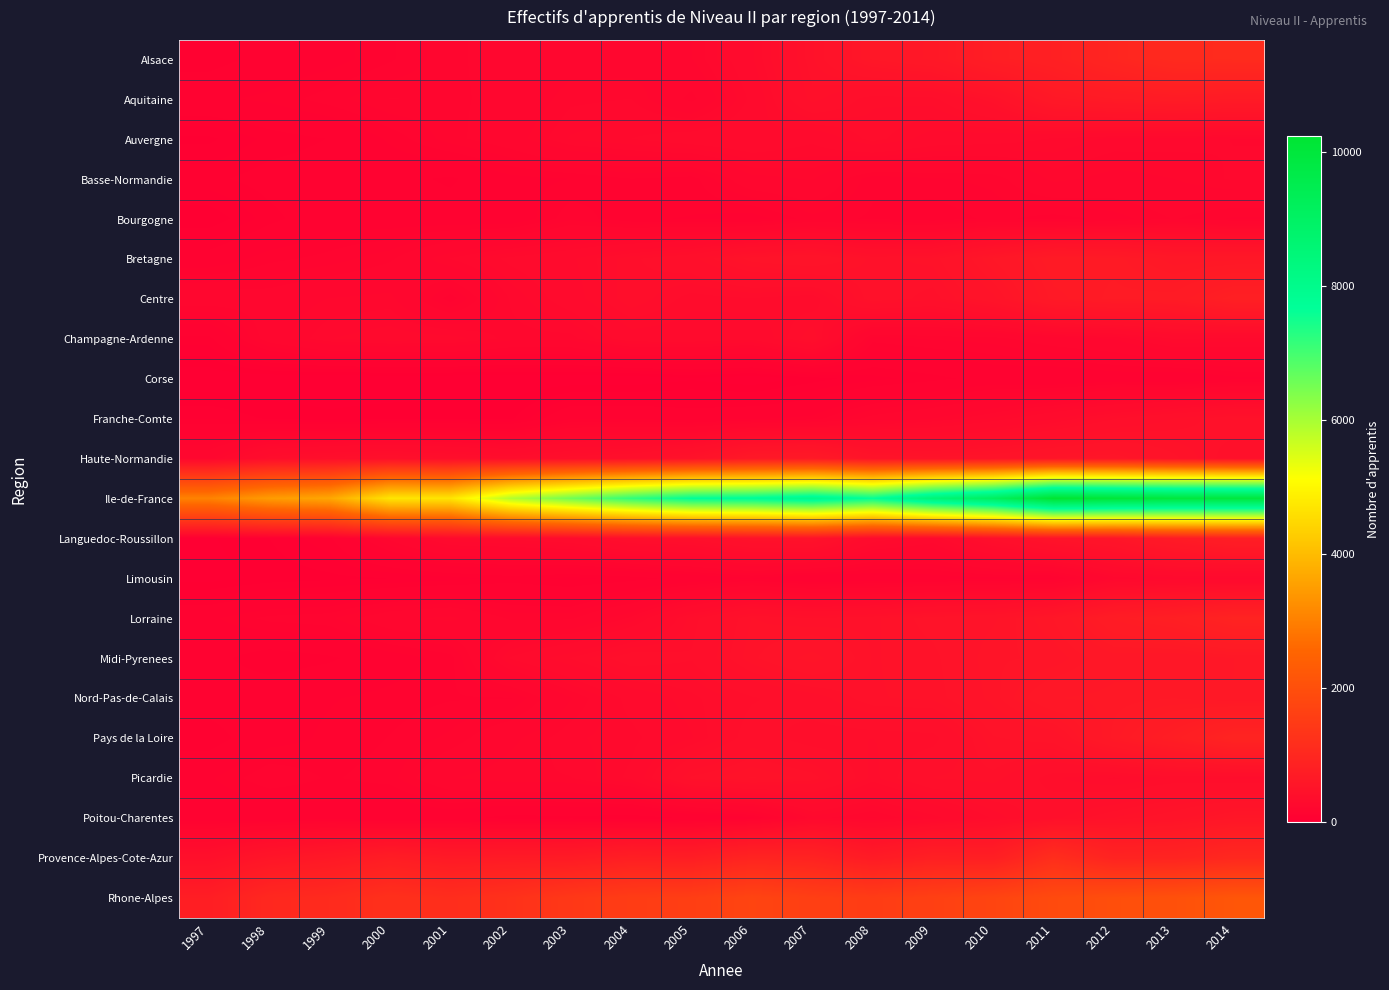

Reading left to right, list all the values displayed in this chart.

Alsace: 1997=64	1998=95	1999=108	2000=136	2001=175	2002=192	2003=203	2004=202	2005=219	2006=316	2007=456	2008=585	2009=627	2010=764	2011=823	2012=953	2013=1067	2014=1087
Aquitaine: 1997=114	1998=126	1999=151	2000=181	2001=176	2002=187	2003=234	2004=240	2005=170	2006=289	2007=432	2008=363	2009=372	2010=457	2011=627	2012=680	2013=705	2014=683
Auvergne: 1997=35	1998=66	1999=81	2000=125	2001=171	2002=203	2003=263	2004=280	2005=304	2006=319	2007=288	2008=351	2009=305	2010=297	2011=277	2012=254	2013=250	2014=239
Basse-Normandie: 1997=74	1998=92	1999=97	2000=91	2001=75	2002=111	2003=120	2004=140	2005=130	2006=209	2007=223	2008=146	2009=158	2010=166	2011=228	2012=210	2013=220	2014=244
Bourgogne: 1997=23	1998=71	1999=105	2000=101	2001=97	2002=94	2003=155	2004=122	2005=119	2006=106	2007=152	2008=136	2009=123	2010=147	2011=129	2012=149	2013=182	2014=156
Bretagne: 1997=96	1998=133	1999=148	2000=175	2001=241	2002=288	2003=315	2004=374	2005=411	2006=492	2007=517	2008=453	2009=467	2010=582	2011=680	2012=672	2013=604	2014=612
Centre: 1997=203	1998=196	1999=221	2000=228	2001=127	2002=243	2003=302	2004=378	2005=328	2006=338	2007=322	2008=460	2009=429	2010=512	2011=651	2012=687	2013=694	2014=800
Champagne-Ardenne: 1997=72	1998=200	1999=259	2000=275	2001=271	2002=231	2003=231	2004=302	2005=302	2006=287	2007=377	2008=149	2009=163	2010=170	2011=203	2012=222	2013=282	2014=273
Corse: 1997=0	1998=0	1999=0	2000=0	2001=0	2002=0	2003=0	2004=0	2005=17	2006=1	2007=30	2008=52	2009=71	2010=94	2011=83	2012=98	2013=87	2014=112
Franche-Comte: 1997=59	1998=36	1999=26	2000=33	2001=38	2002=34	2003=116	2004=117	2005=101	2006=114	2007=127	2008=191	2009=219	2010=263	2011=315	2012=377	2013=421	2014=462
Haute-Normandie: 1997=210	1998=355	1999=393	2000=410	2001=379	2002=355	2003=394	2004=415	2005=477	2006=629	2007=654	2008=507	2009=490	2010=505	2011=541	2012=559	2013=487	2014=419
Ile-de-France: 1997=3044	1998=3468	1999=3654	2000=4693	2001=4690	2002=5884	2003=6550	2004=7189	2005=7686	2006=7777	2007=8075	2008=7646	2009=8557	2010=9129	2011=10238	2012=10065	2013=9943	2014=9926
Languedoc-Roussillon: 1997=17	1998=40	1999=75	2000=187	2001=280	2002=287	2003=309	2004=379	2005=389	2006=462	2007=473	2008=299	2009=258	2010=394	2011=497	2012=549	2013=685	2014=774
Limousin: 1997=10	1998=27	1999=34	2000=39	2001=50	2002=68	2003=53	2004=67	2005=93	2006=118	2007=86	2008=93	2009=106	2010=114	2011=115	2012=227	2013=252	2014=252
Lorraine: 1997=114	1998=147	1999=155	2000=209	2001=228	2002=175	2003=175	2004=246	2005=369	2006=461	2007=439	2008=455	2009=492	2010=515	2011=581	2012=724	2013=786	2014=894
Midi-Pyrenees: 1997=92	1998=61	1999=75	2000=103	2001=130	2002=283	2003=342	2004=402	2005=383	2006=474	2007=535	2008=458	2009=472	2010=537	2011=543	2012=606	2013=595	2014=620
Nord-Pas-de-Calais: 1997=98	1998=106	1999=118	2000=128	2001=138	2002=138	2003=218	2004=293	2005=333	2006=376	2007=403	2008=458	2009=465	2010=530	2011=619	2012=629	2013=639	2014=620
Pays de la Loire: 1997=63	1998=108	1999=125	2000=141	2001=165	2002=212	2003=256	2004=271	2005=318	2006=400	2007=360	2008=360	2009=368	2010=477	2011=496	2012=649	2013=766	2014=912
Picardie: 1997=116	1998=158	1999=137	2000=151	2001=218	2002=237	2003=239	2004=287	2005=446	2006=483	2007=452	2008=352	2009=421	2010=431	2011=363	2012=336	2013=362	2014=353
Poitou-Charentes: 1997=92	1998=90	1999=107	2000=83	2001=94	2002=67	2003=73	2004=62	2005=83	2006=111	2007=249	2008=215	2009=268	2010=344	2011=413	2012=461	2013=504	2014=576
Provence-Alpes-Cote-Azur: 1997=410	1998=552	1999=630	2000=740	2001=660	2002=682	2003=689	2004=787	2005=756	2006=920	2007=886	2008=686	2009=802	2010=786	2011=1159	2012=897	2013=908	2014=1017
Rhone-Alpes: 1997=762	1998=1016	1999=1081	2000=1219	2001=1148	2002=1246	2003=1415	2004=1529	2005=1569	2006=1729	2007=1588	2008=1523	2009=1618	2010=1734	2011=1872	2012=1972	2013=2035	2014=2162